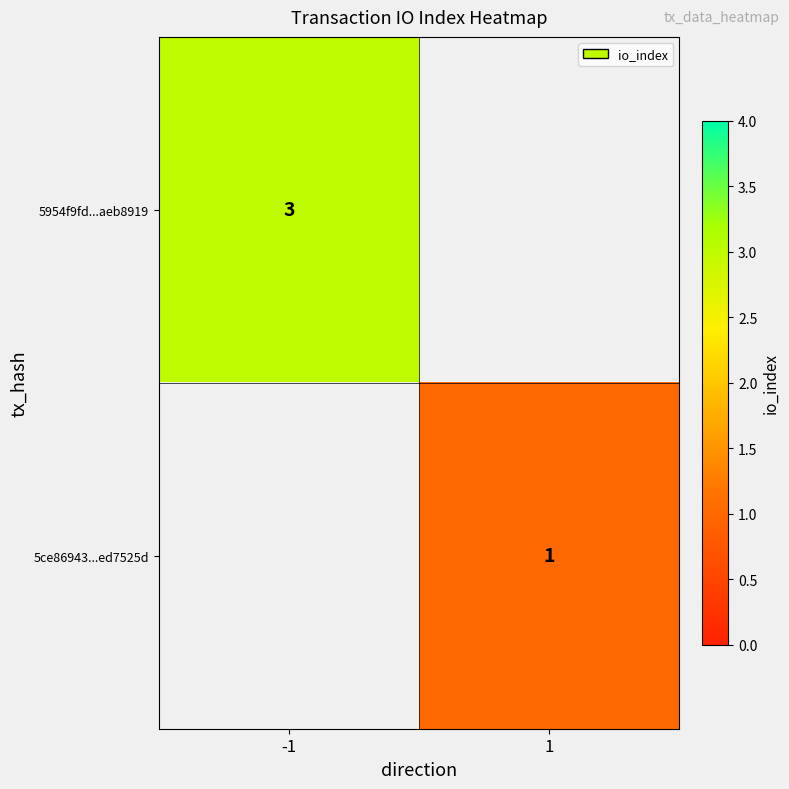

How many series are shown in this chart?

2